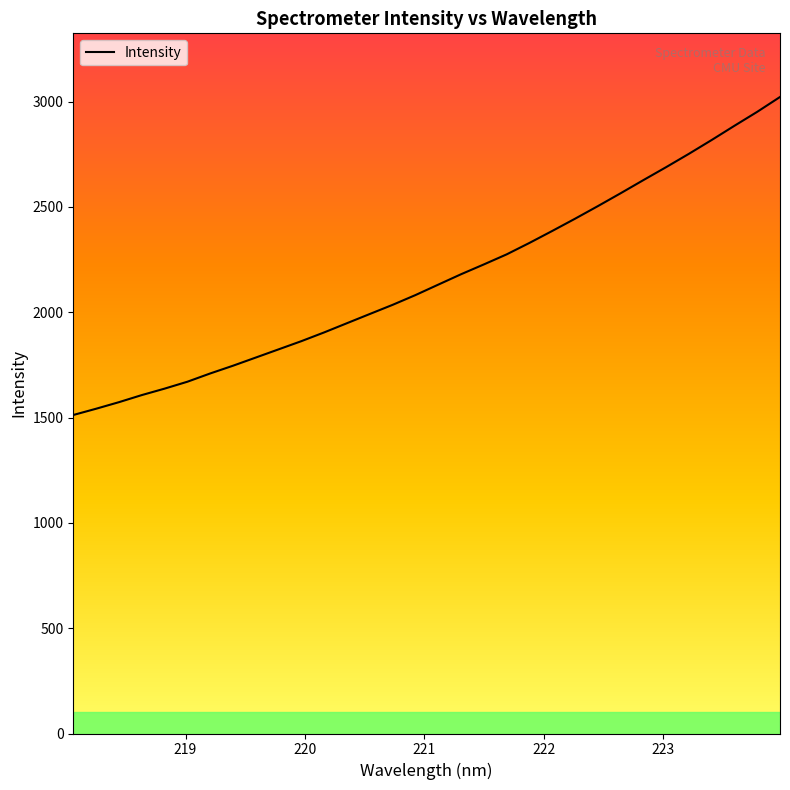

What is the ratio of the value at 218.0596 to the value at 219.9712?

0.8